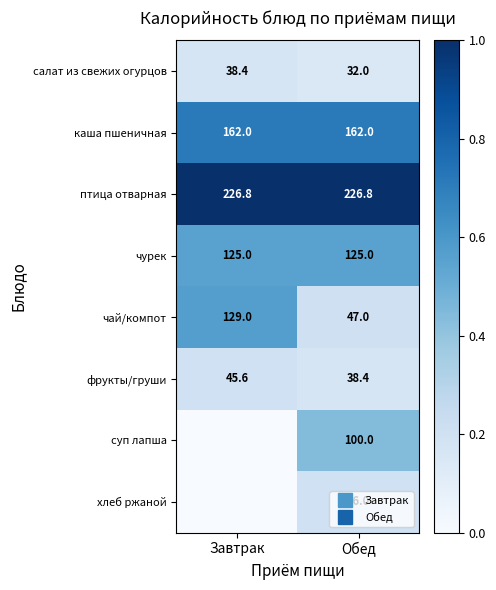

Is the value of чай/компот at Завтрак greater than the value of суп лапша at Обед?

Yes